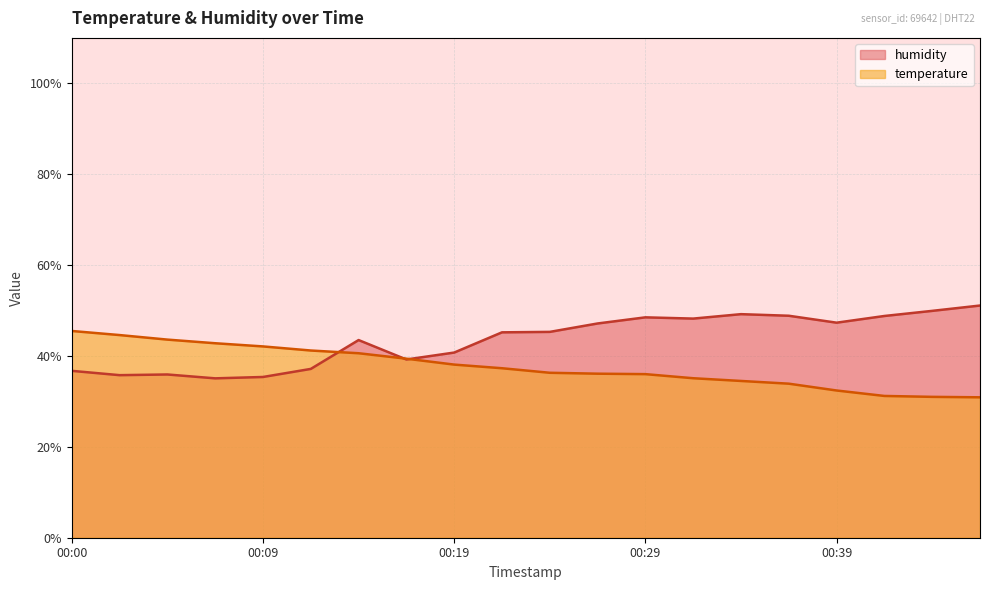

Is it true that humidity equals 11.9 at 00:09?

False